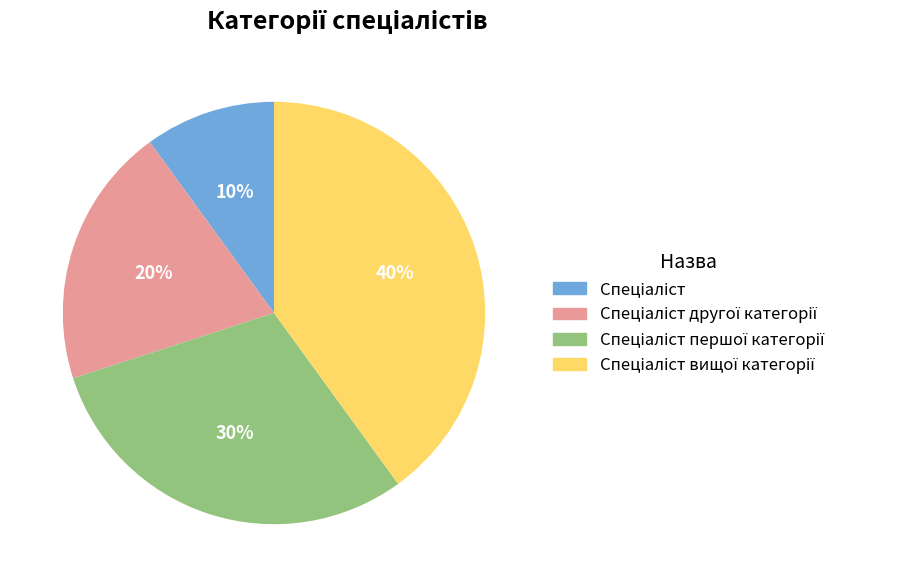

Is there any slice that represents more than half of the pie?

No